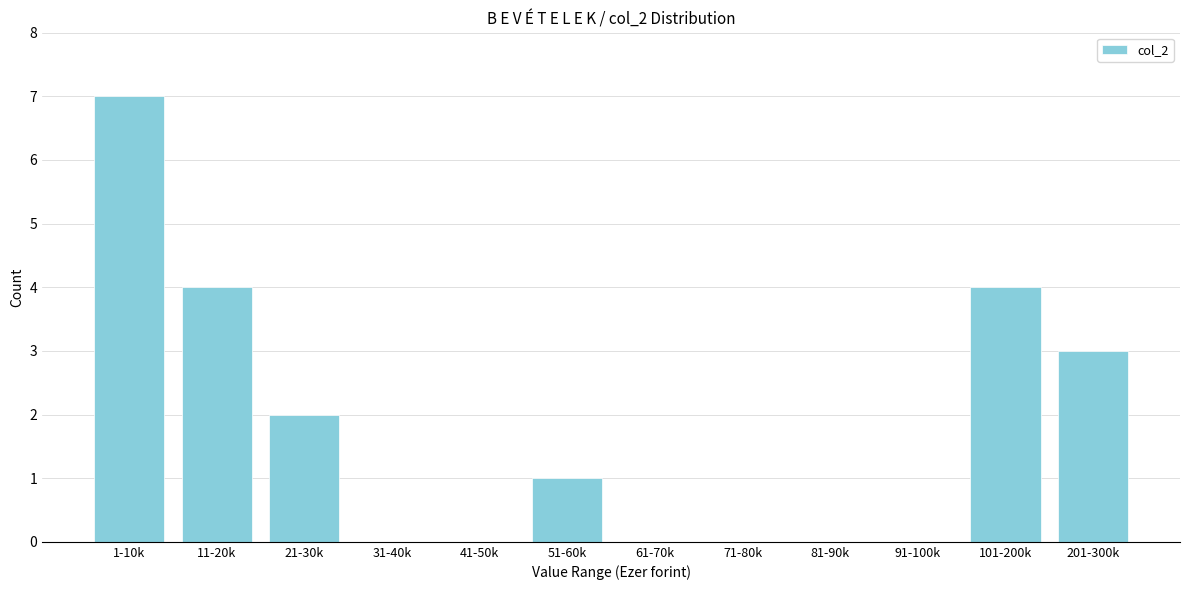

Reading left to right, extract all data points from this chart.

1-10k=7	11-20k=4	21-30k=2	31-40k=0	41-50k=0	51-60k=1	61-70k=0	71-80k=0	81-90k=0	91-100k=0	101-200k=4	201-300k=3